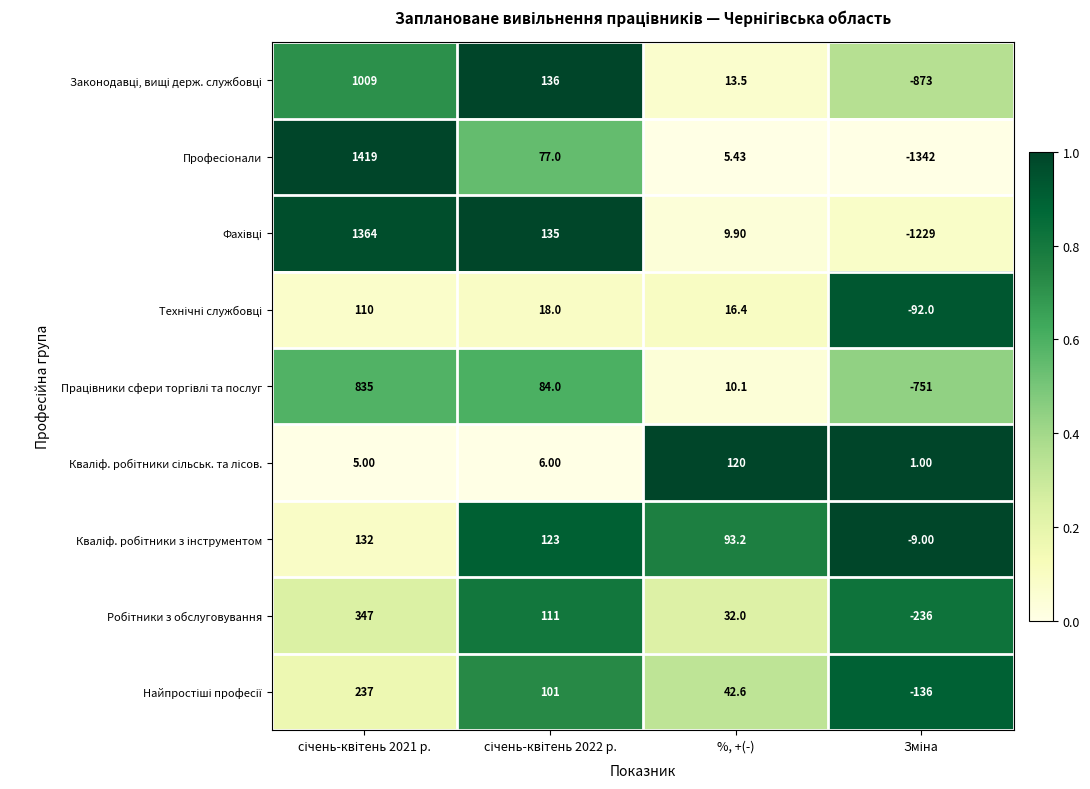

How many distinct data groups are displayed?

9